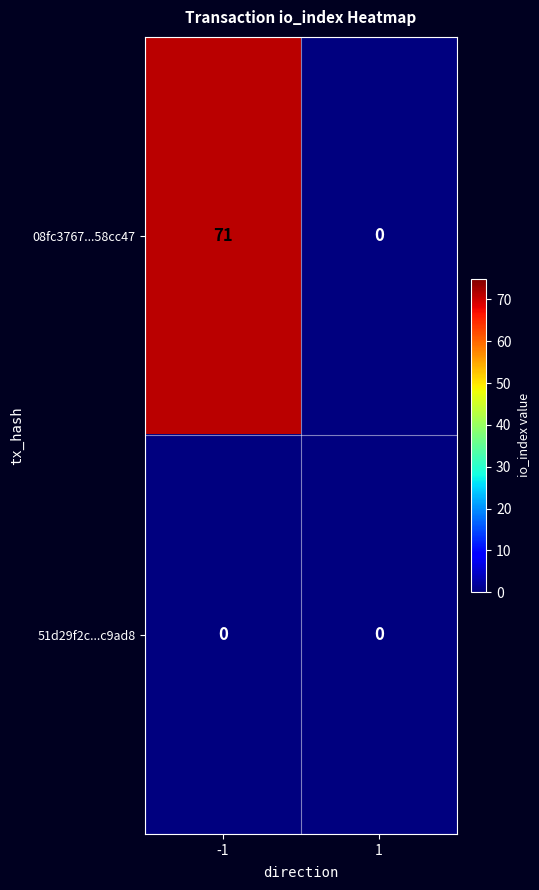

What is the sum of the 08fc3767...58cc47 values at -1 and 1?

71